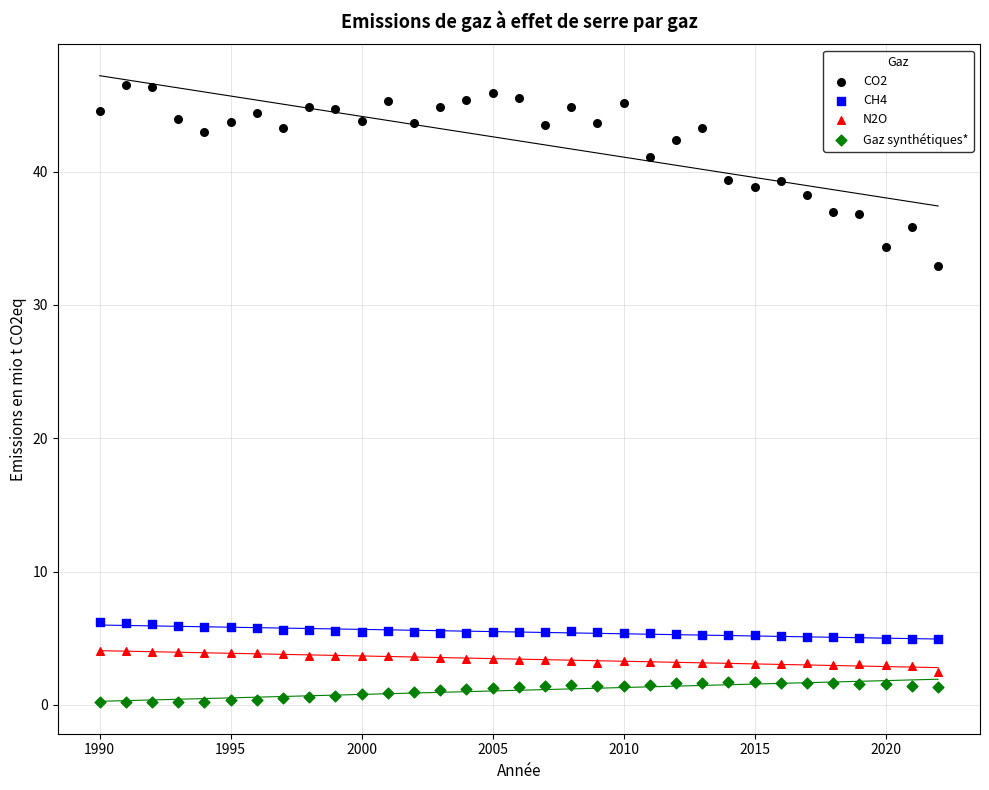

Which series contains the lowest Y value?

Gaz synthétiques*